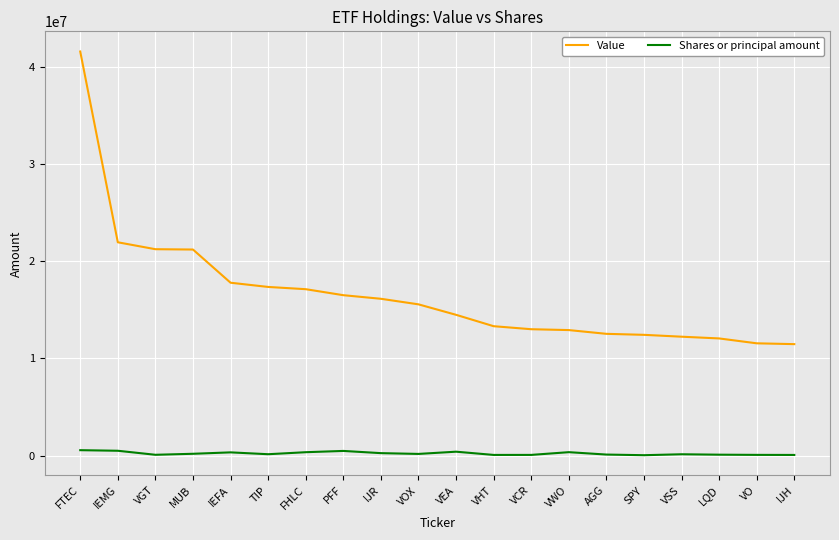

Which series has the widest spread of values?

Value